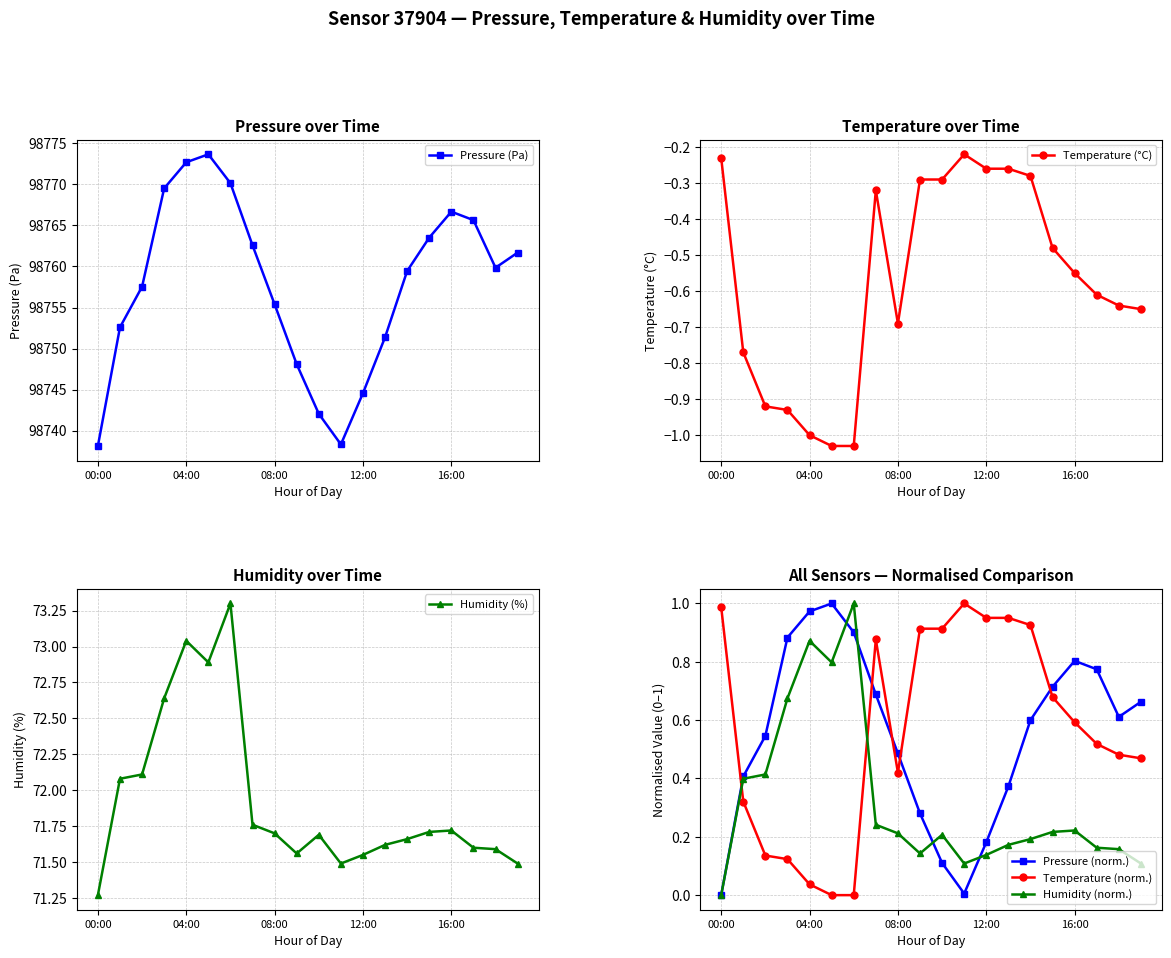

The value of Humidity (norm.) at 04:00 is 0.2. True or false?

False